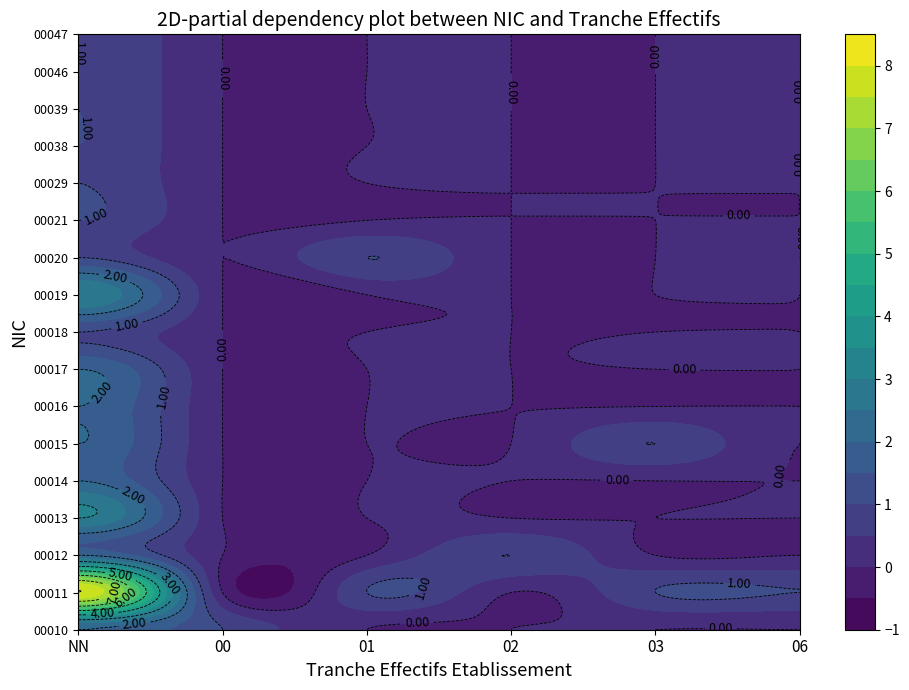

How many positive values does the 00015 series have?

2